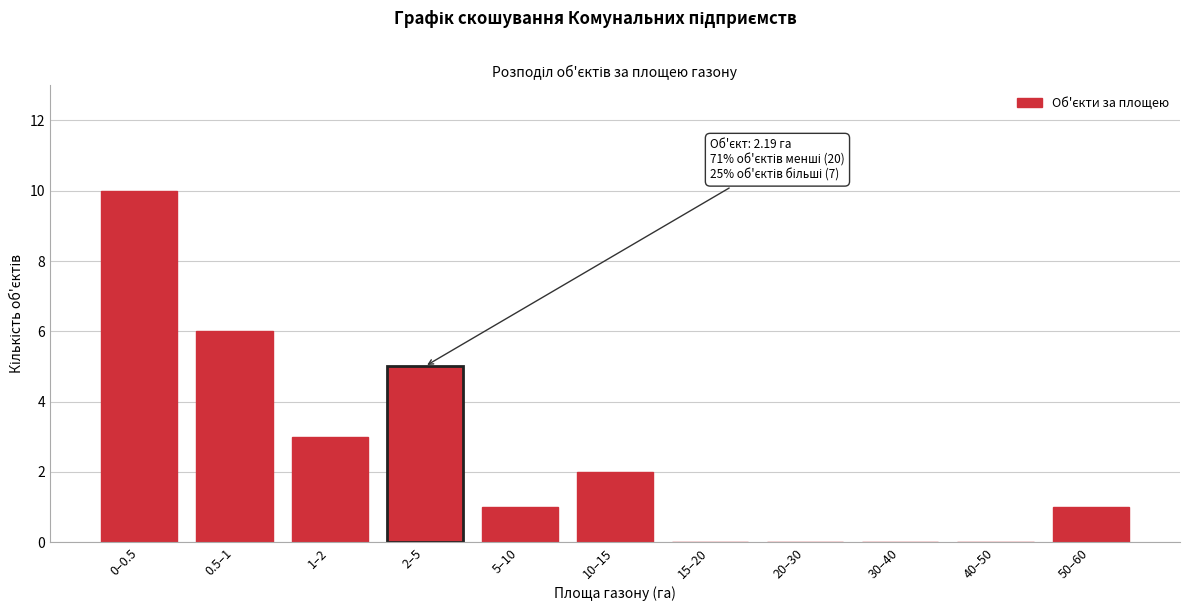

Reading left to right, list all the values displayed in this chart.

0–0.5=10	0.5–1=6	1–2=3	2–5=5	5–10=1	10–15=2	15–20=0	20–30=0	30–40=0	40–50=0	50–60=1